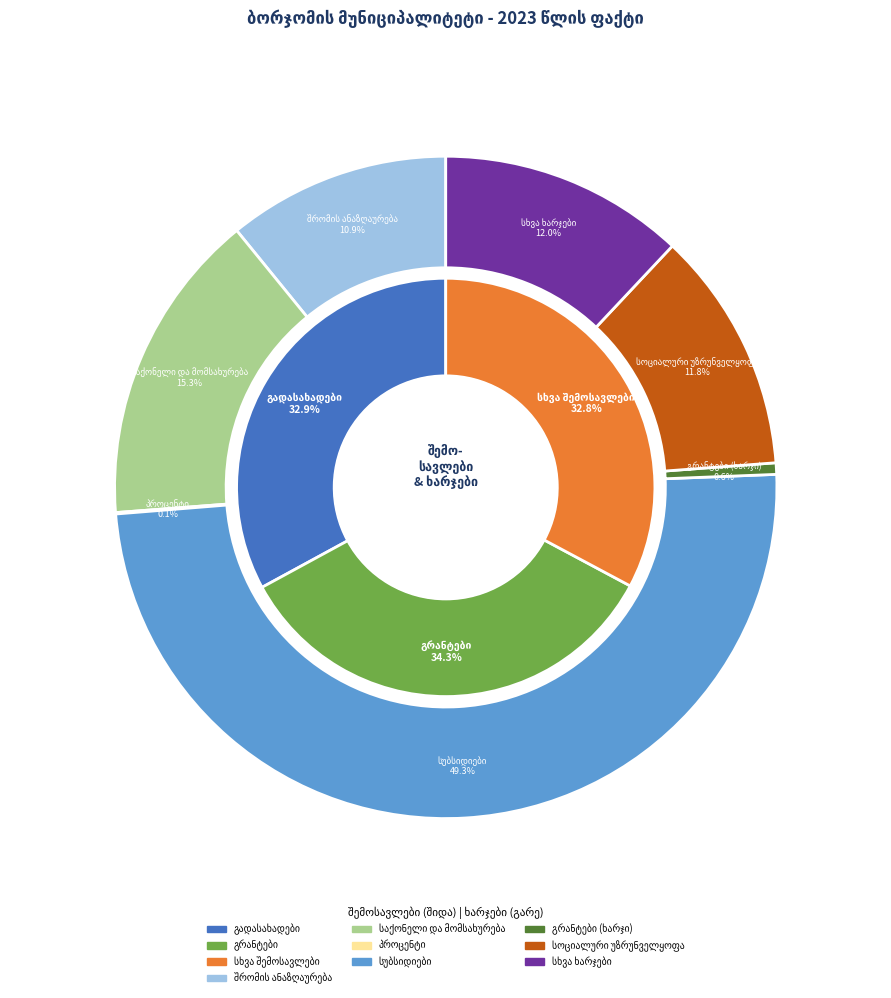

Rank the categories by value from highest to lowest.

გრანტები, გადასახადები, სხვა შემოსავლები